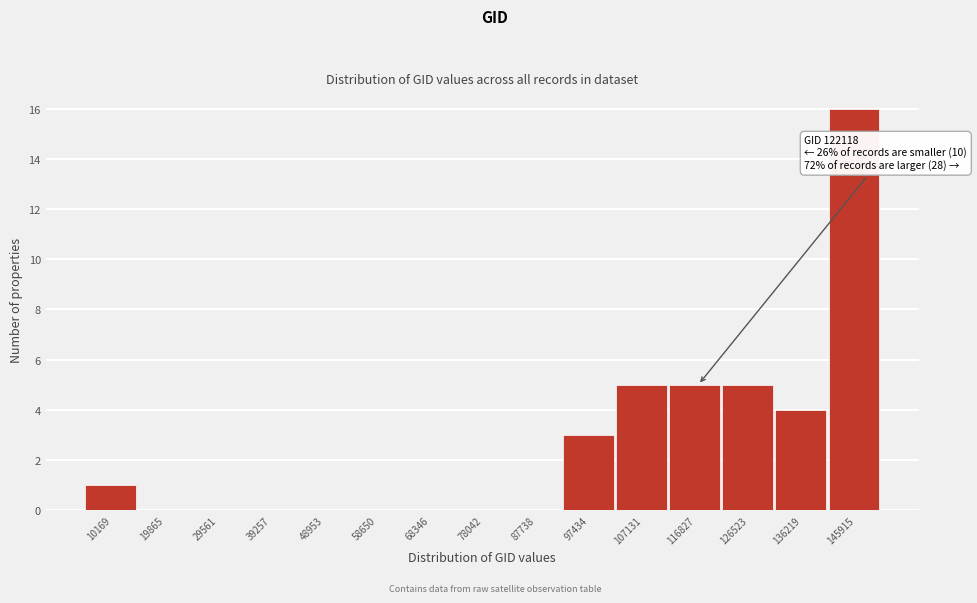

Reading left to right, list all the values displayed in this chart.

10169=1	19865=0	29561=0	39257=0	48953=0	58650=0	68346=0	78042=0	87738=0	97434=3	107131=5	116827=5	126523=5	136219=4	145915=16